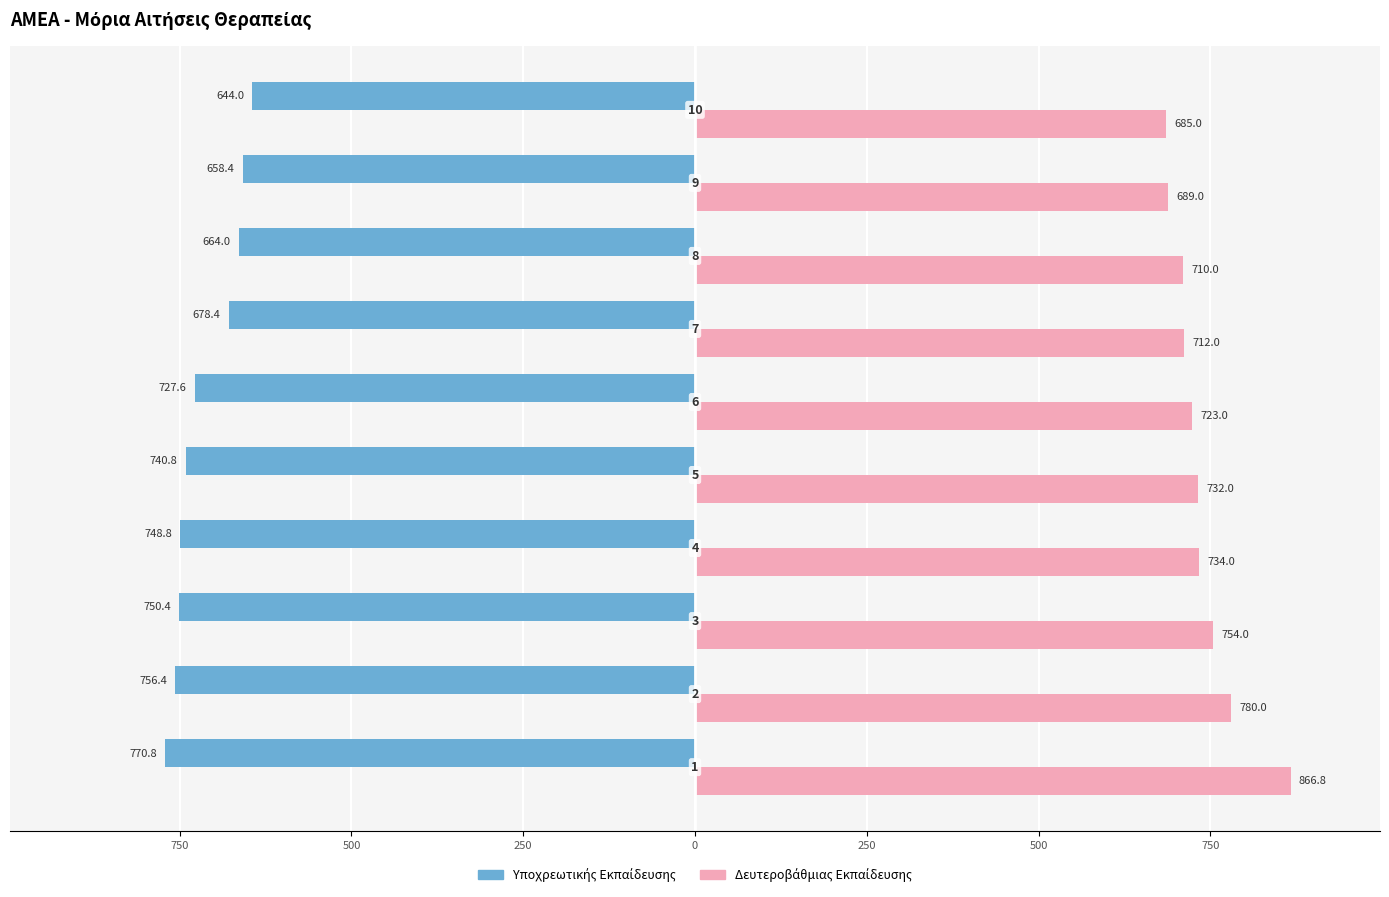

How many categories are shown in the chart?

10